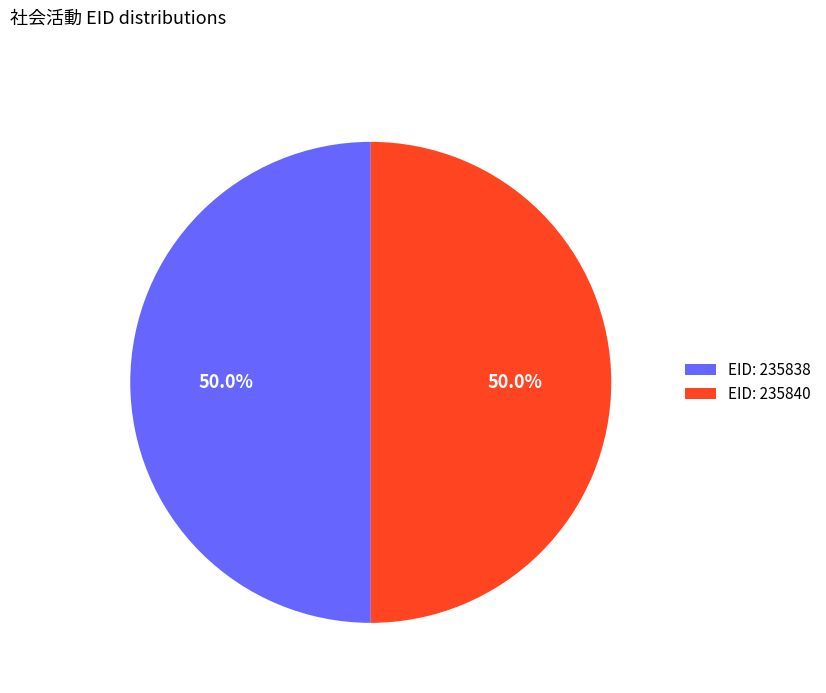

Approximately how many times larger is the value at EID: 235838 compared to EID: 235840?

1.0